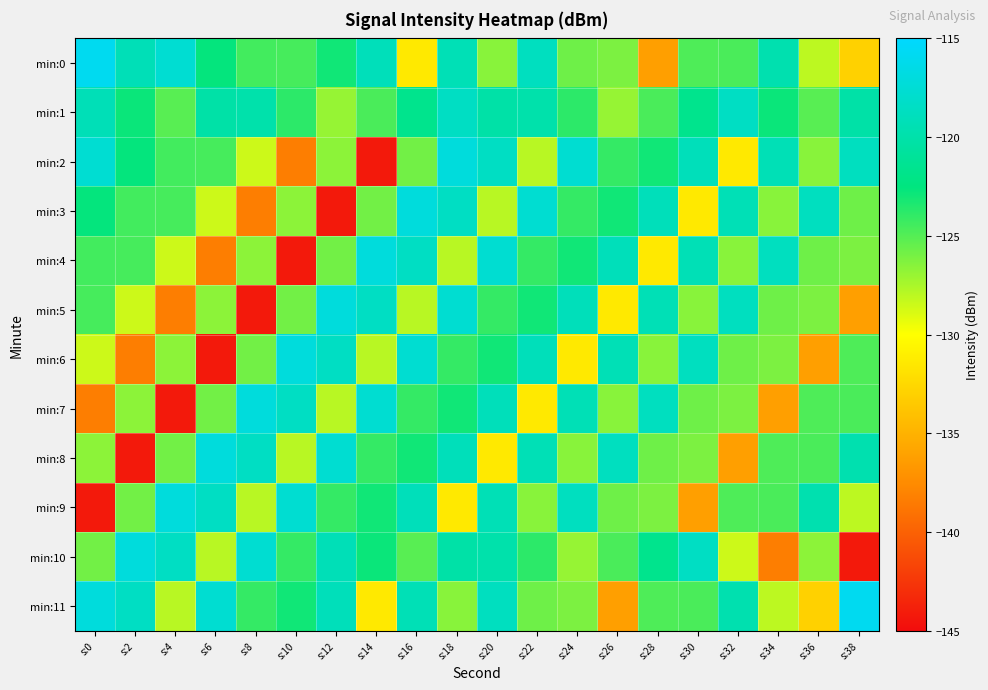

Rank the series by their maximum value, from highest to lowest.

min:0, min:11, min:2, min:3, min:4, min:5, min:6, min:7, min:8, min:9, min:10, min:1